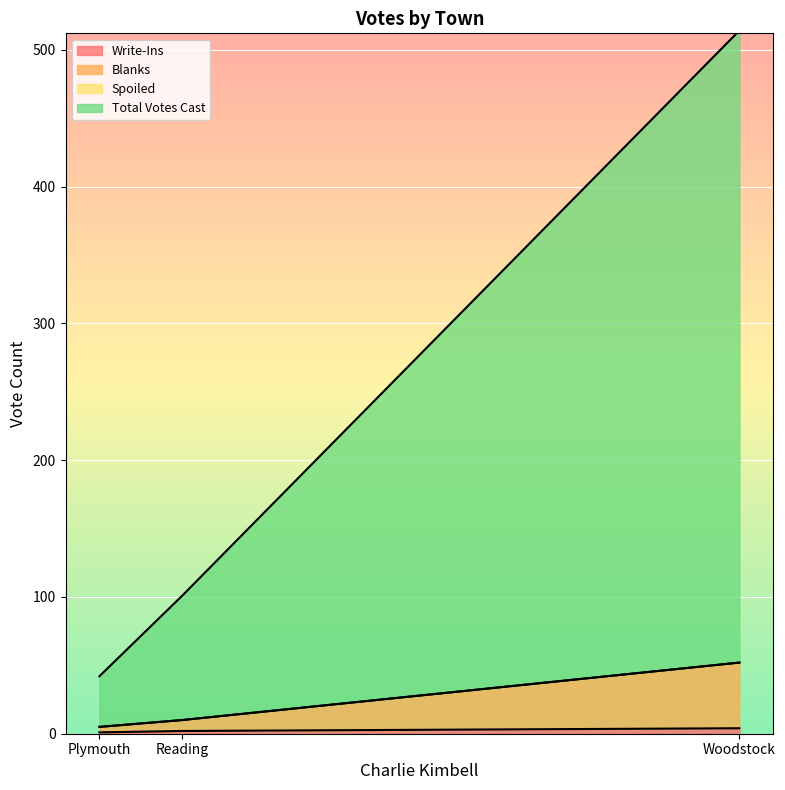

How many lines are shown in the chart?

4